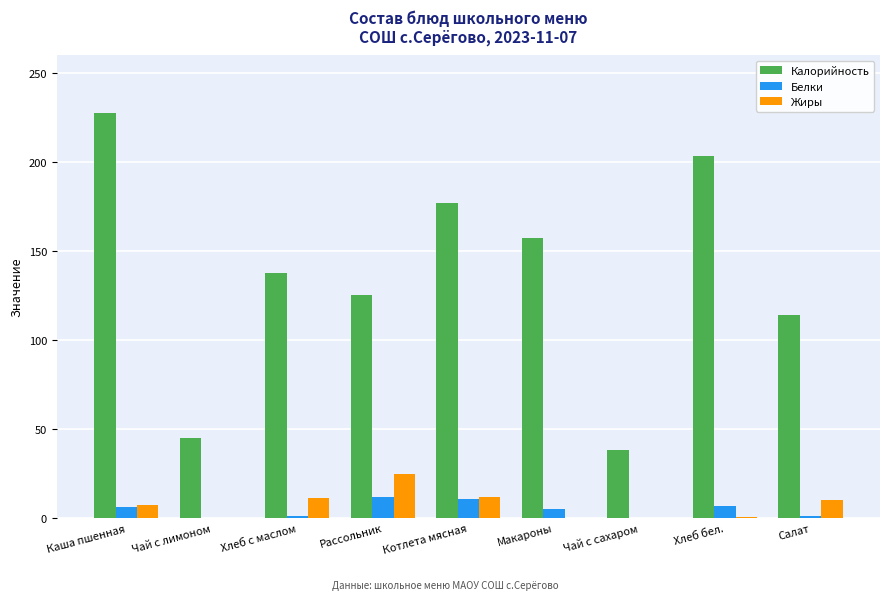

Which category has the highest value in the Жиры series?

Рассольник